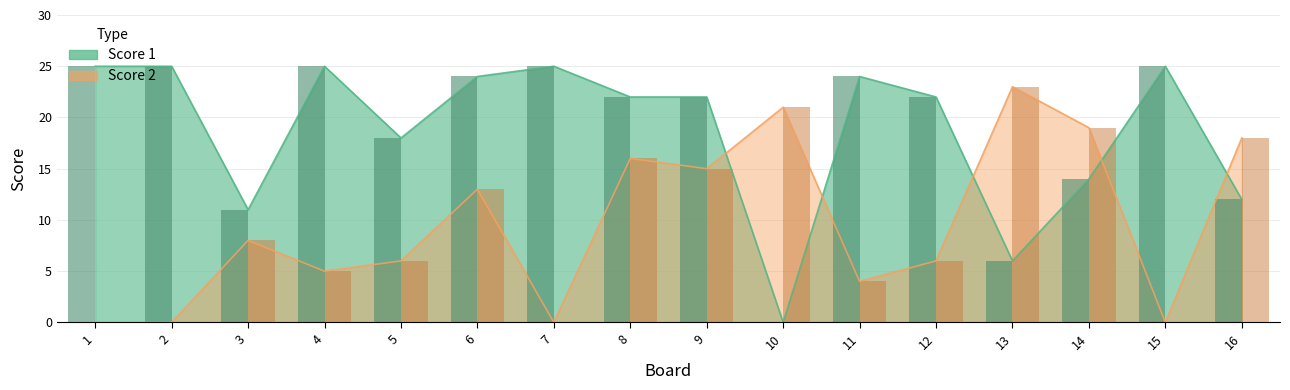

Are the bars grouped side by side (vs. stacked)?

Yes